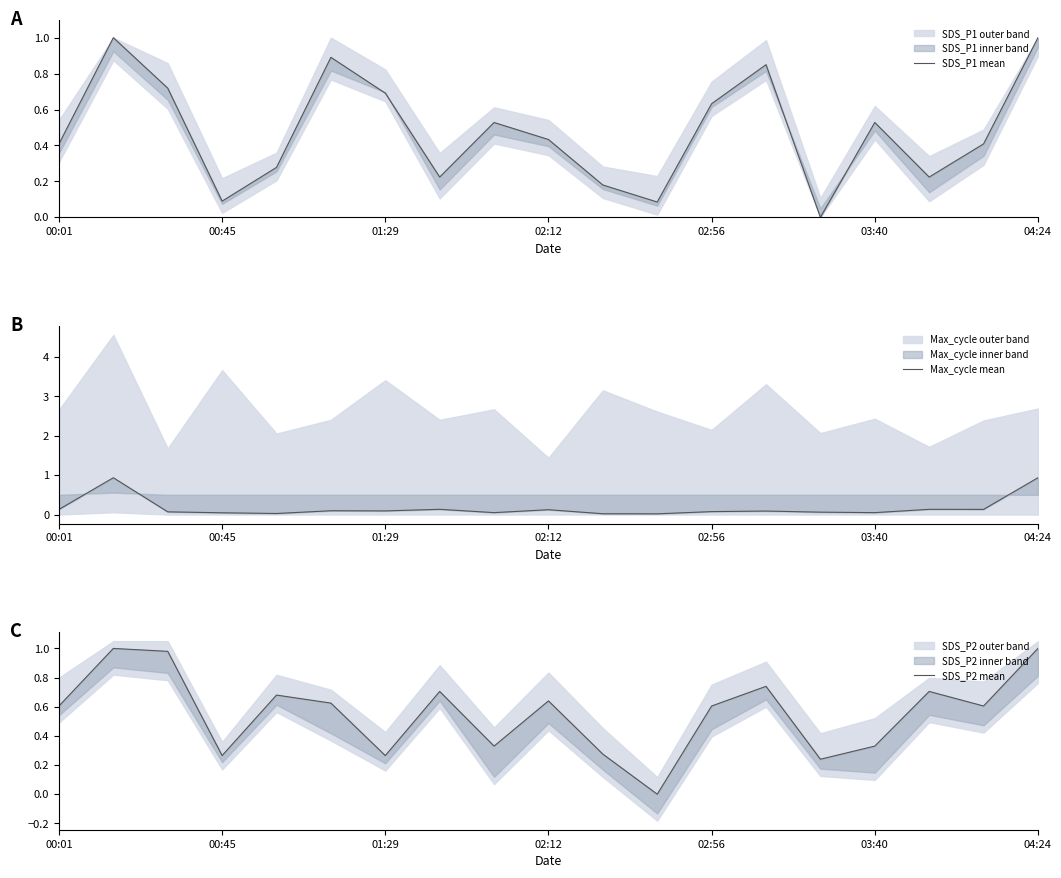

Count the number of categories in the chart.

19